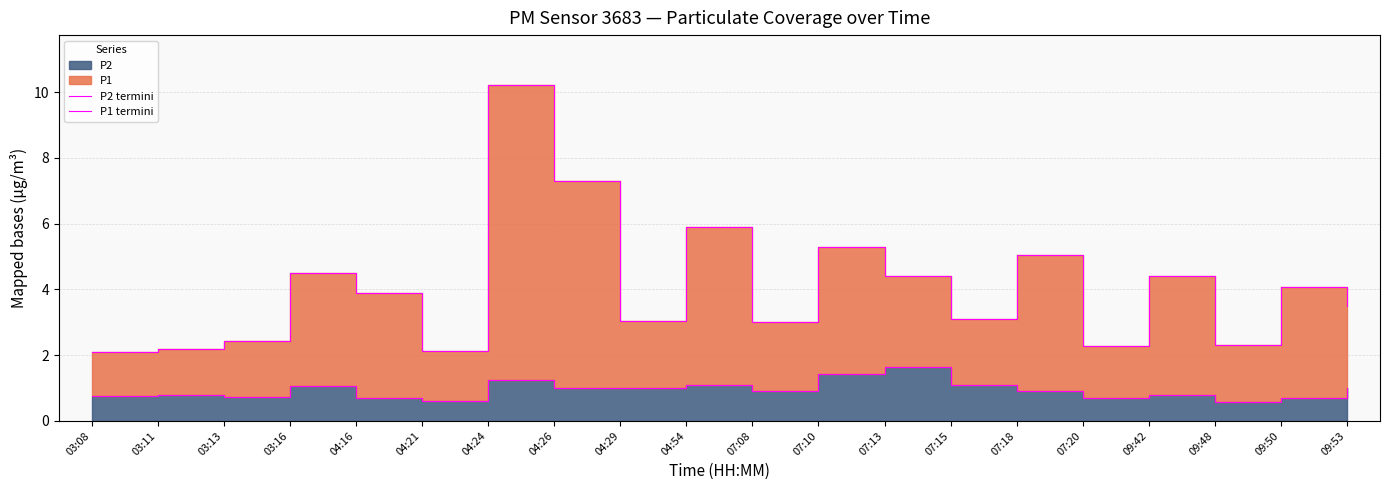

How many lines are shown in the chart?

2